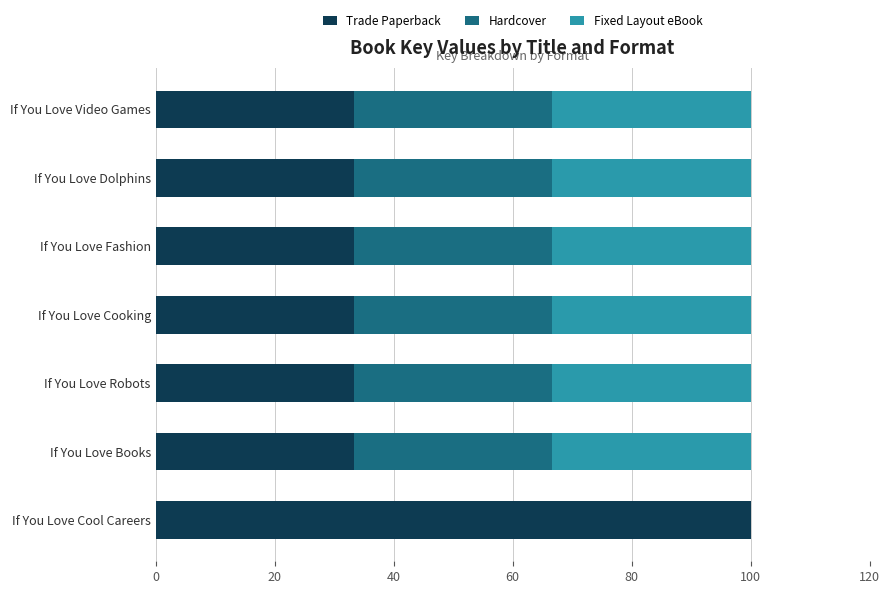

Read the Trade Paperback value at If You Love Video Games.

33.3